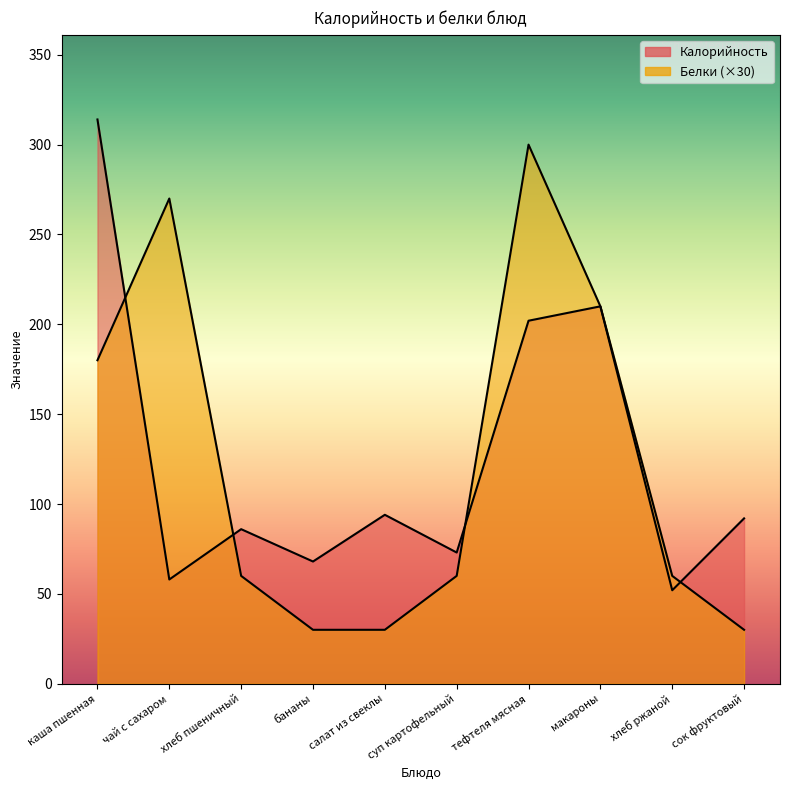

What is the value of the Калорийность point at the 9th from the left?

52